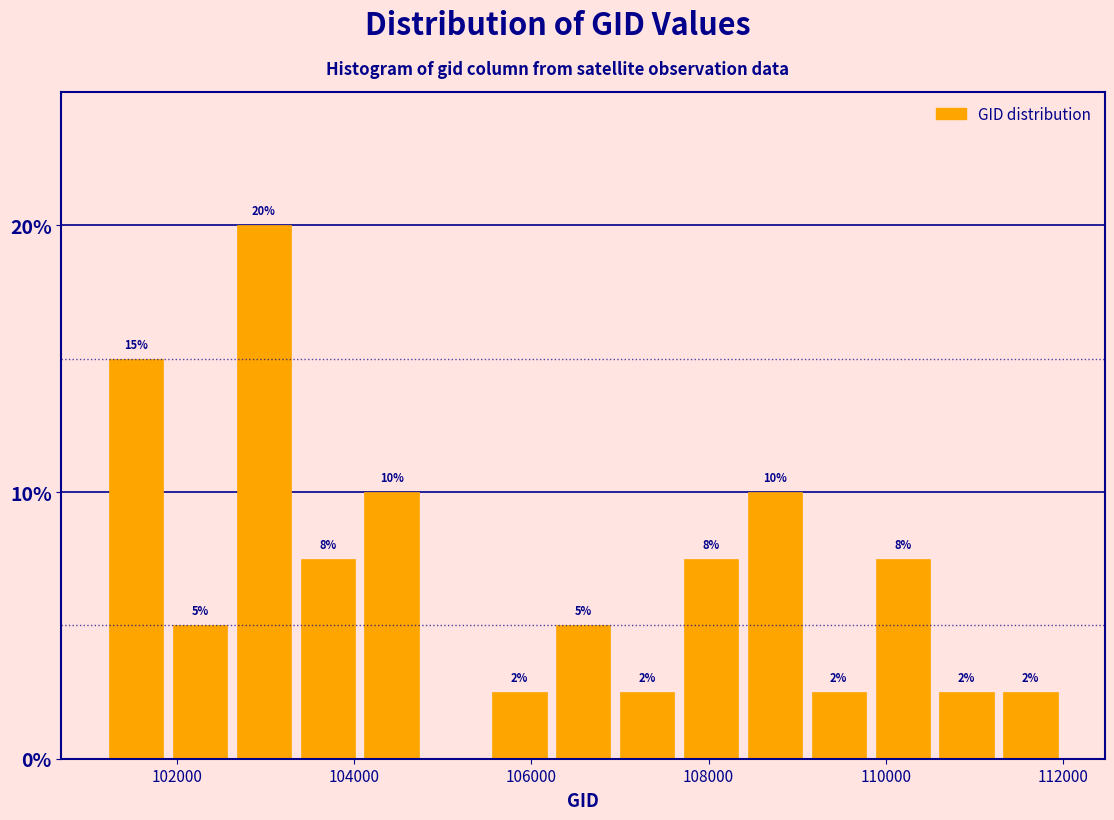

Around what value on the x-axis is the tallest bar? Give the approximate position of its centre, as read against the axis.

103000